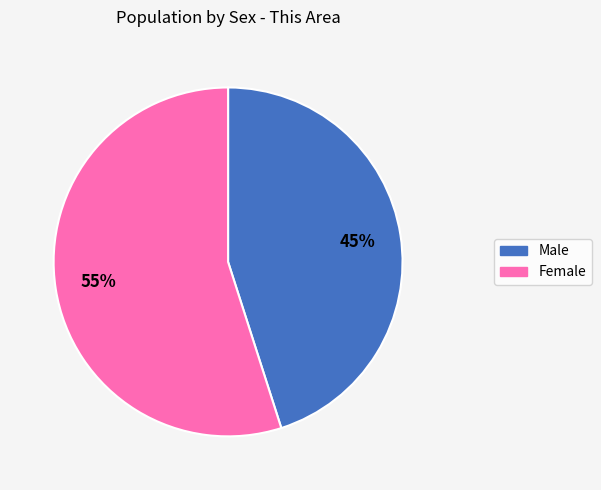

Rank the categories by value from highest to lowest.

Female, Male